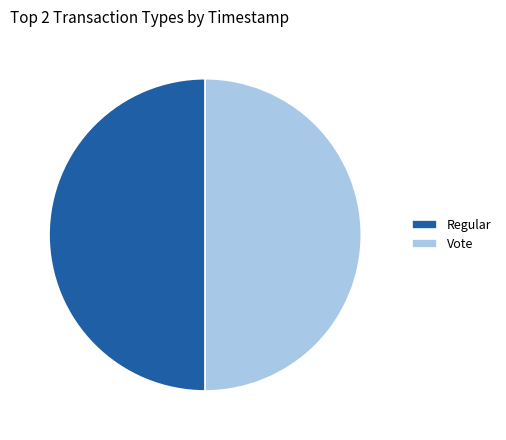

Approximately how many times larger is the value at Regular compared to Vote?

1.0